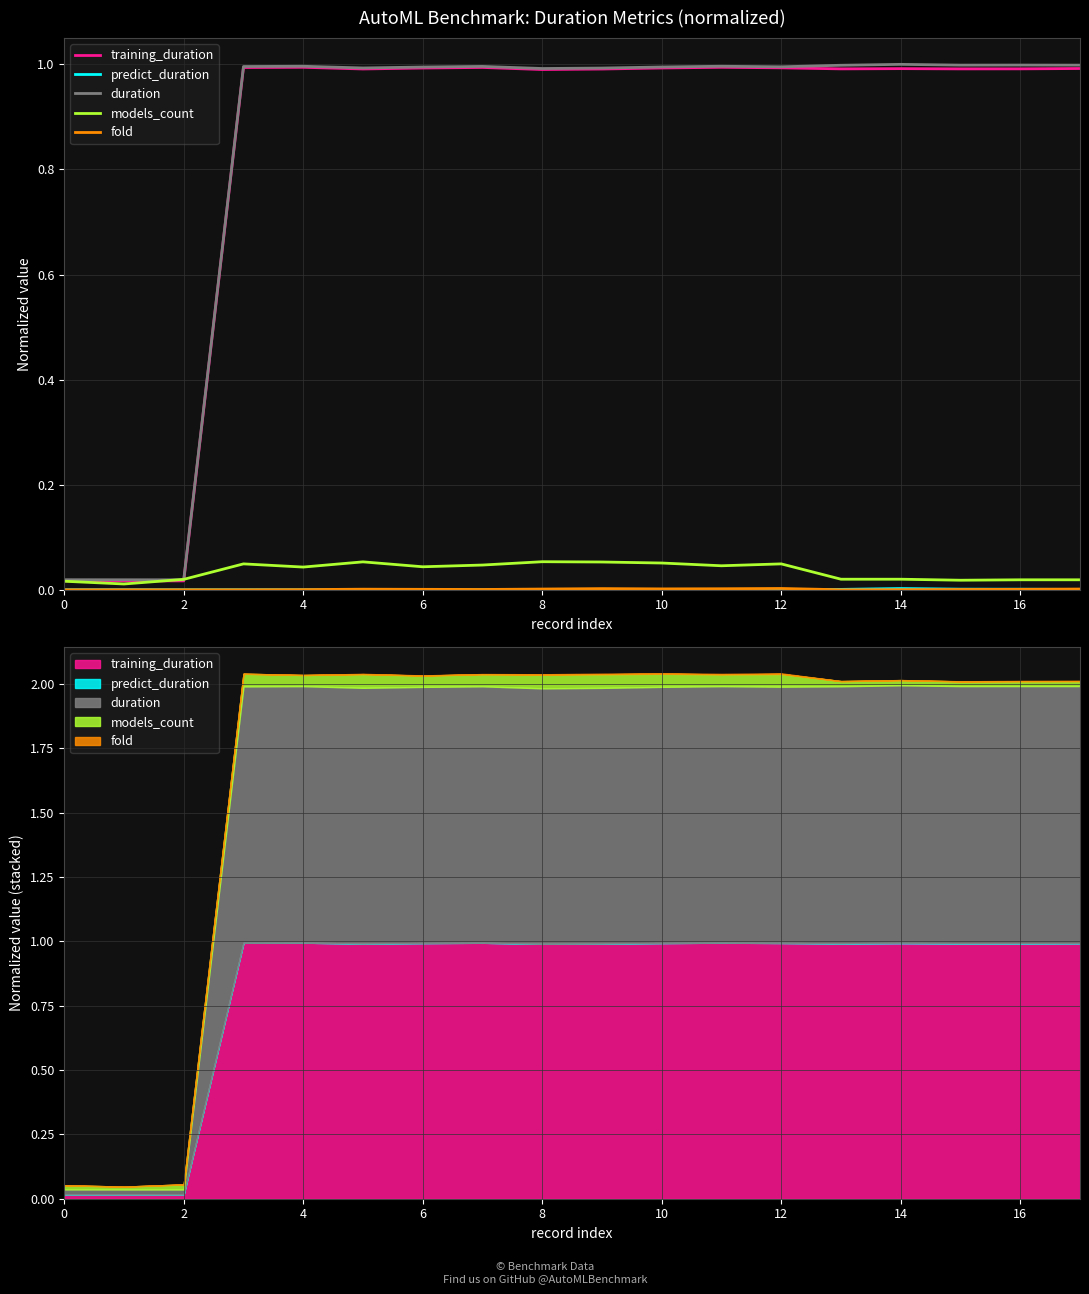

Between 2 and 14, which series saw the biggest shift?

duration